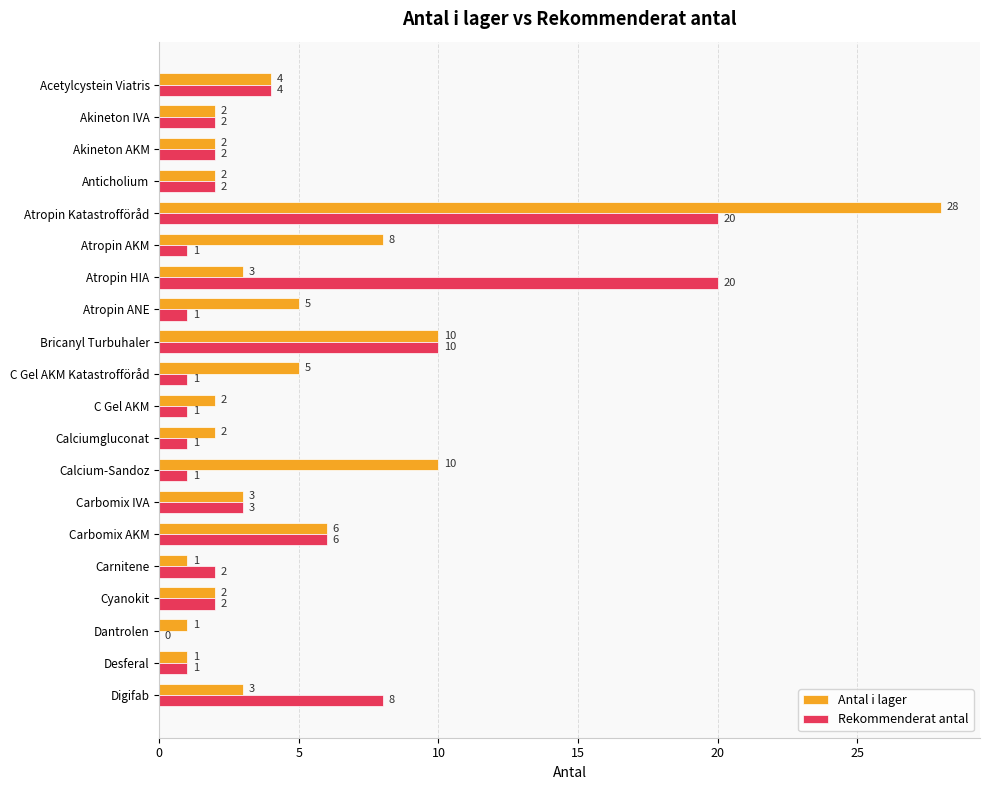

Between Akineton IVA and Atropin ANE, which series saw the biggest shift?

Antal i lager